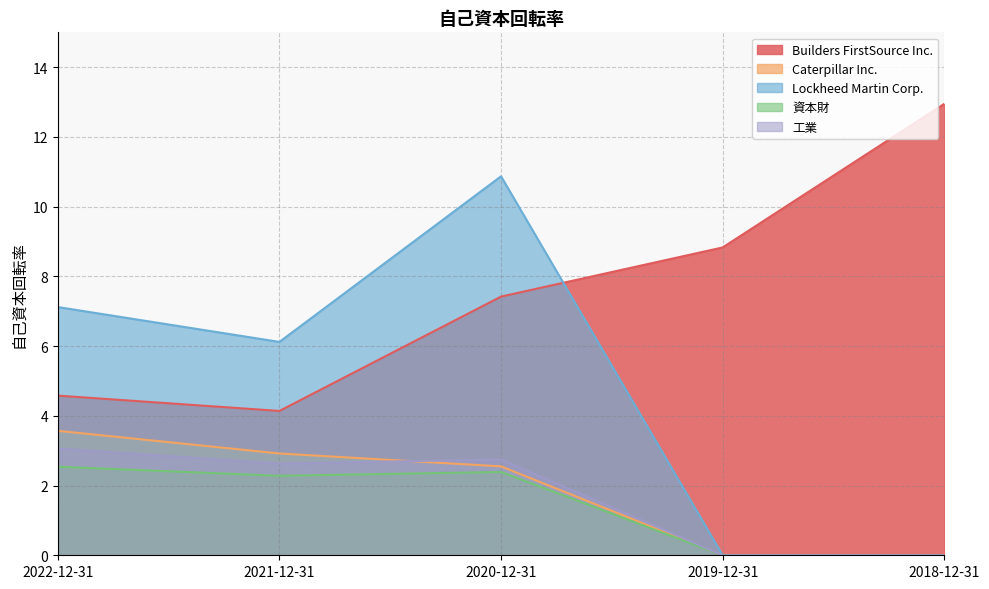

What is the sum of the Lockheed Martin Corp. values at 2021-12-31 and 2019-12-31?

6.1